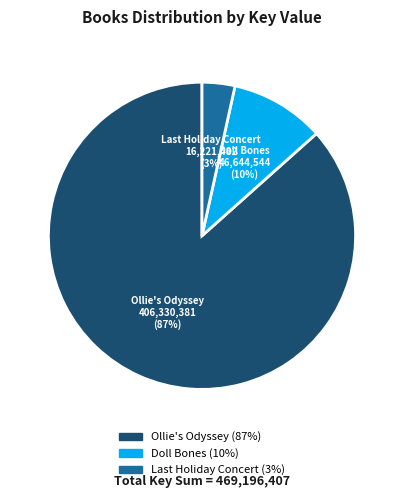

How many slices are in this pie chart?

3